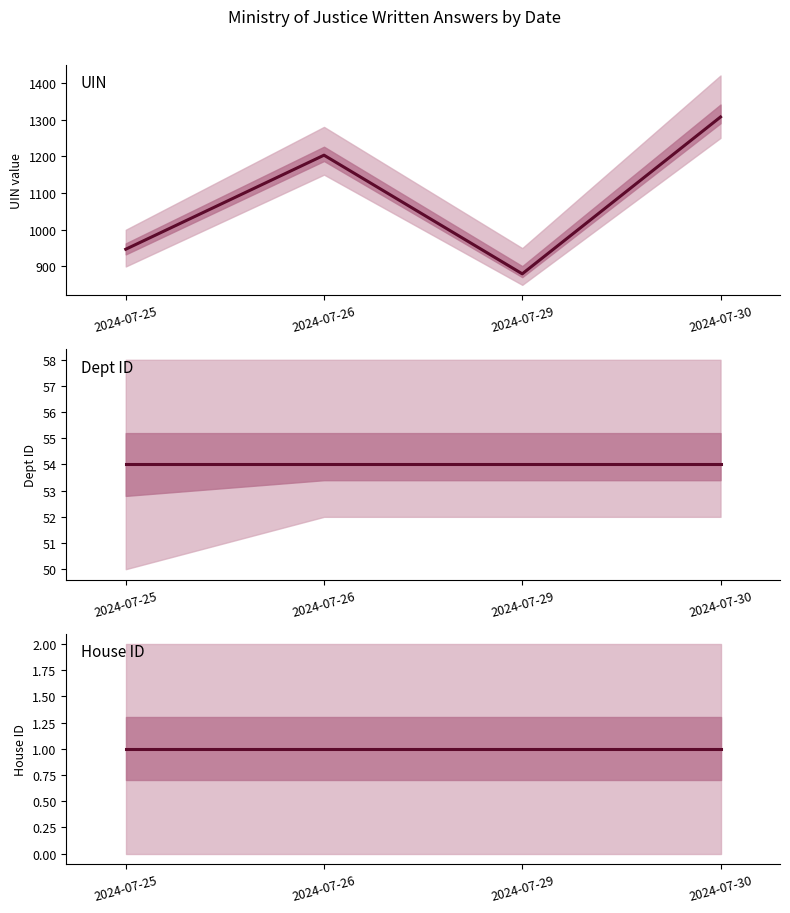

Does the chart have visible grid lines?

No